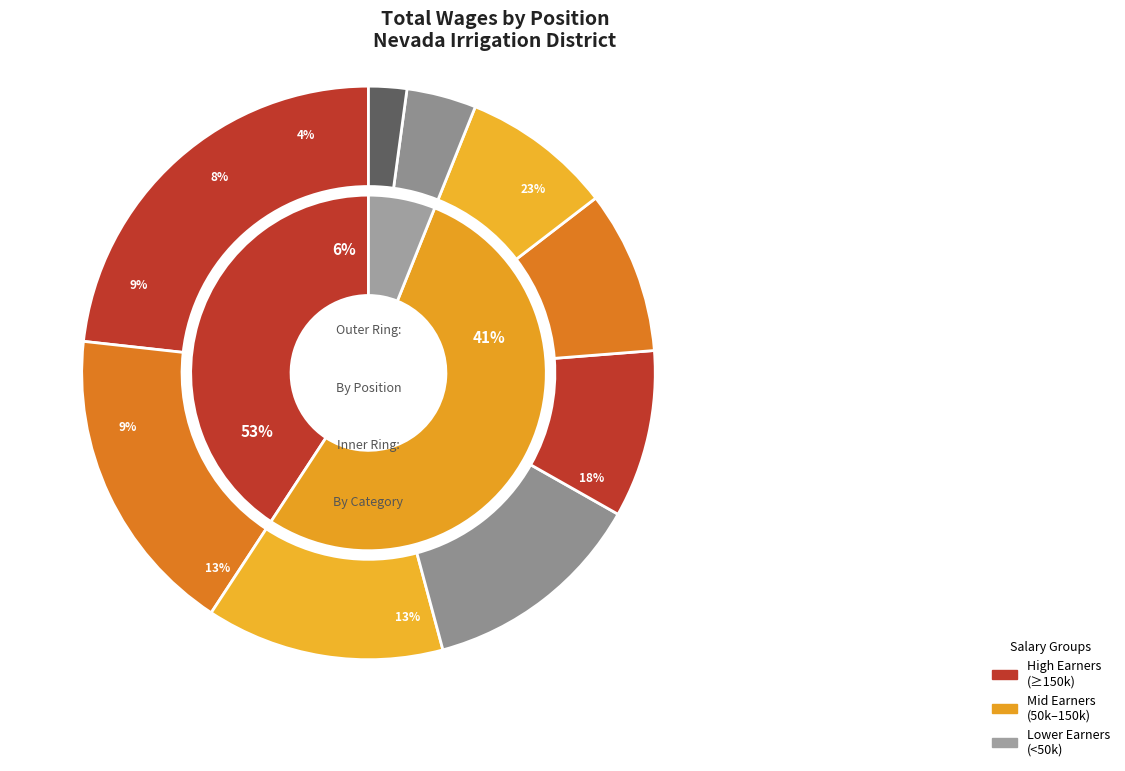

Does General Manager account for over 50% of the chart?

No